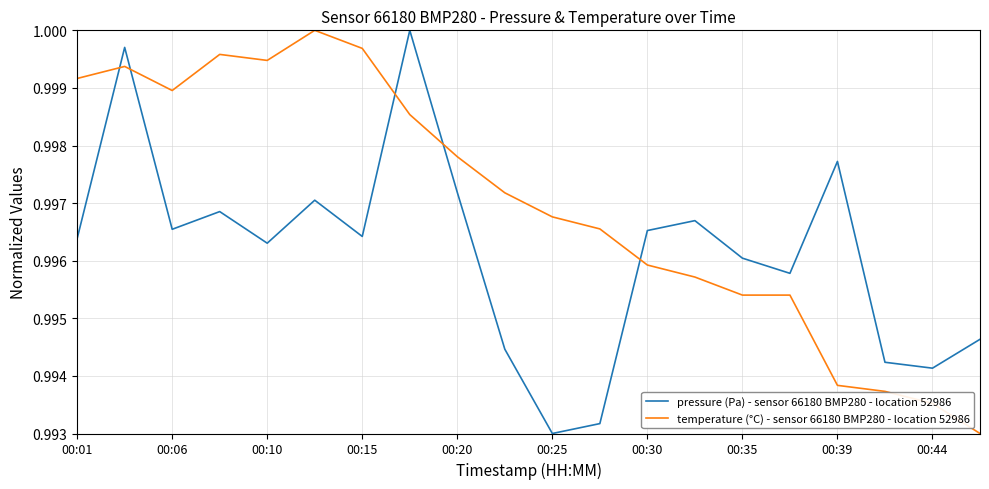

Which series ends up on top after the final intersection of pressure (Pa) - sensor 66180 BMP280 - location 52986 and temperature (°C) - sensor 66180 BMP280 - location 52986?

pressure (Pa) - sensor 66180 BMP280 - location 52986